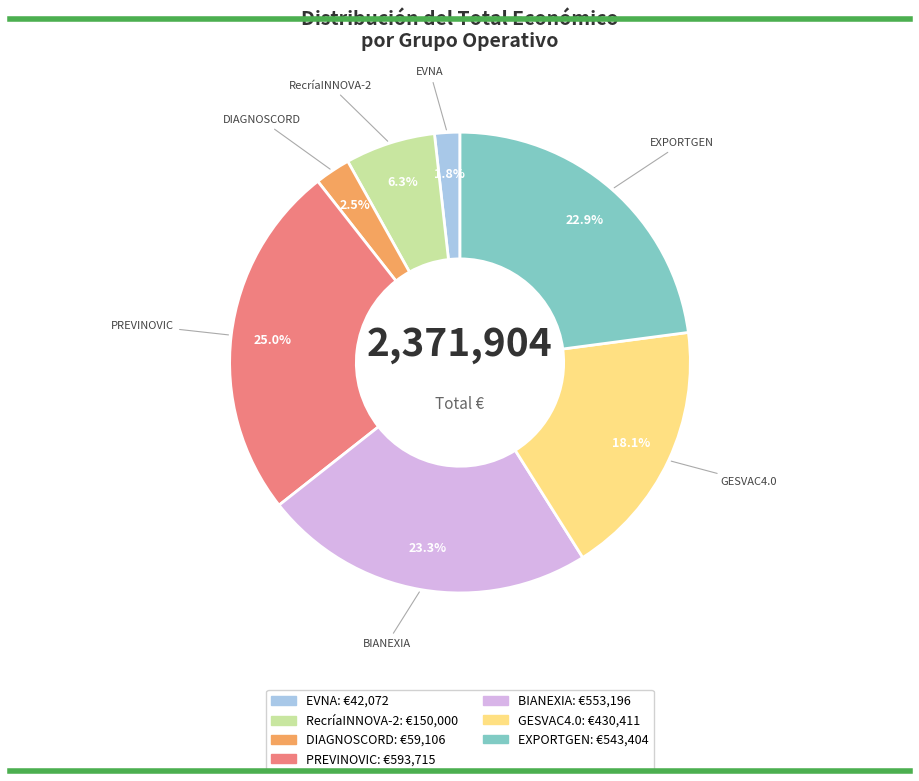

What is the total percentage of BIANEXIA and EVNA?

25.1%